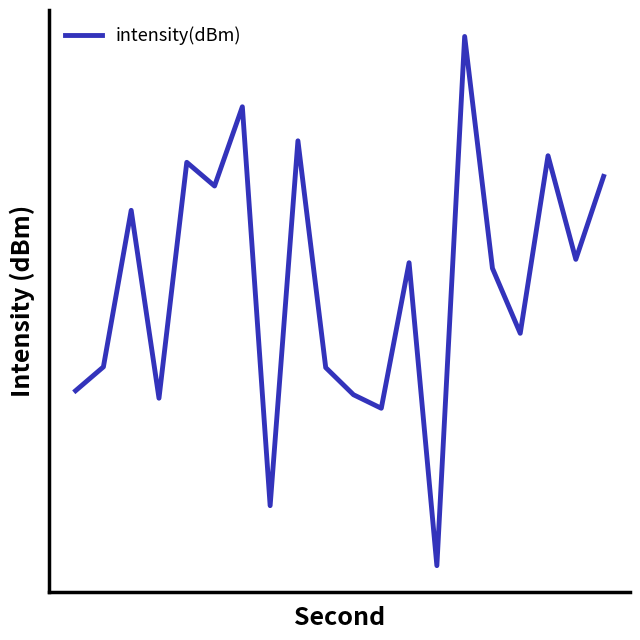

Does the chart display data point markers on the line(s)?

No